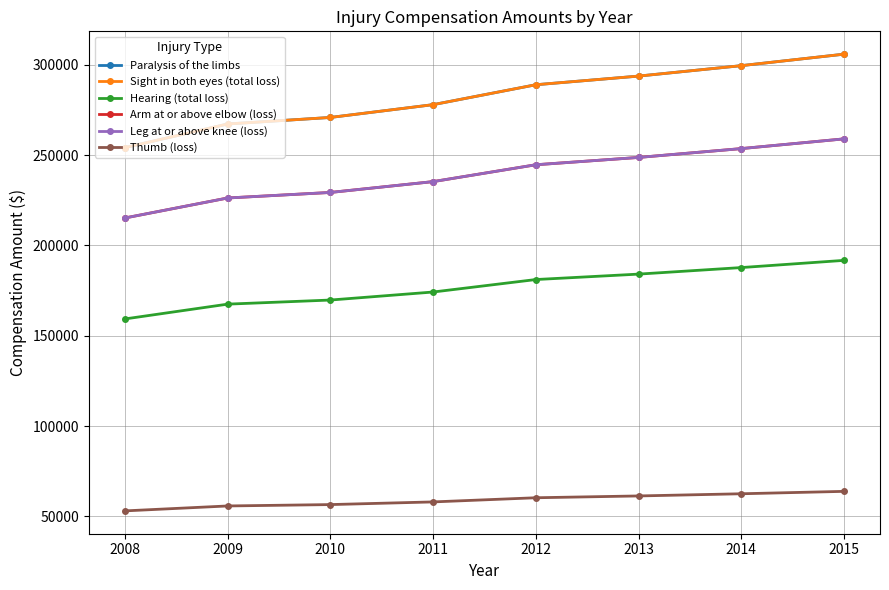

What value does the Arm at or above elbow (loss) series have at 2009, to the nearest 50?

226200